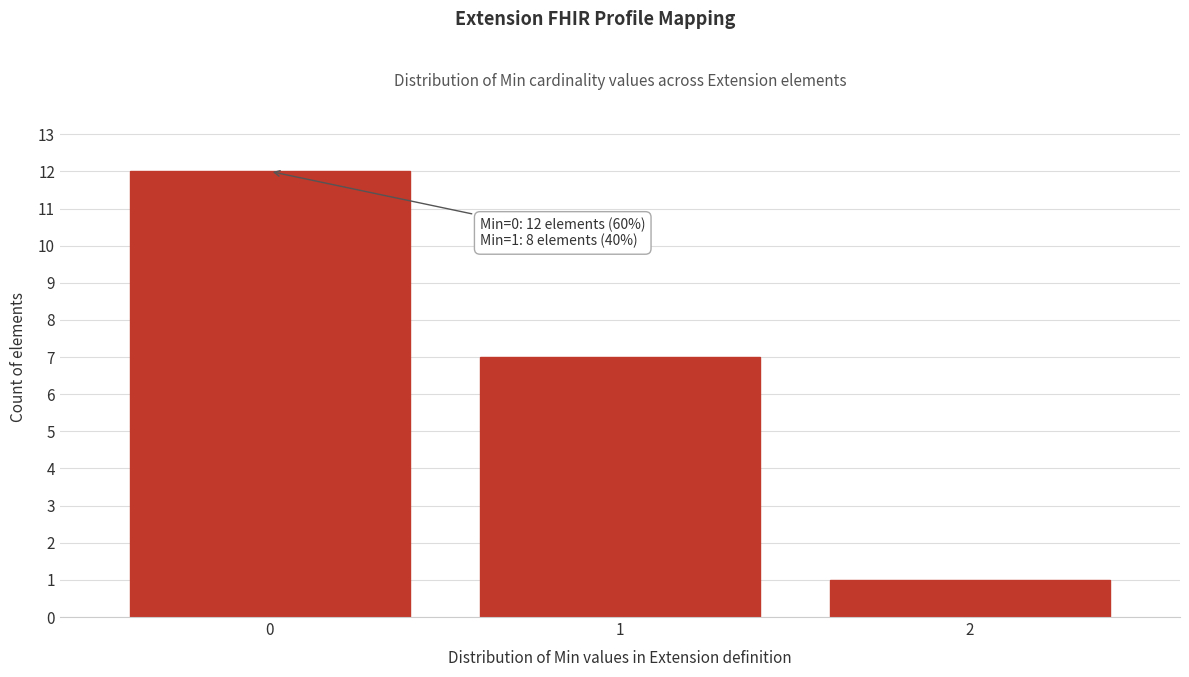

Reading left to right, transcribe all the data shown in this chart.

0=12	1=7	2=1